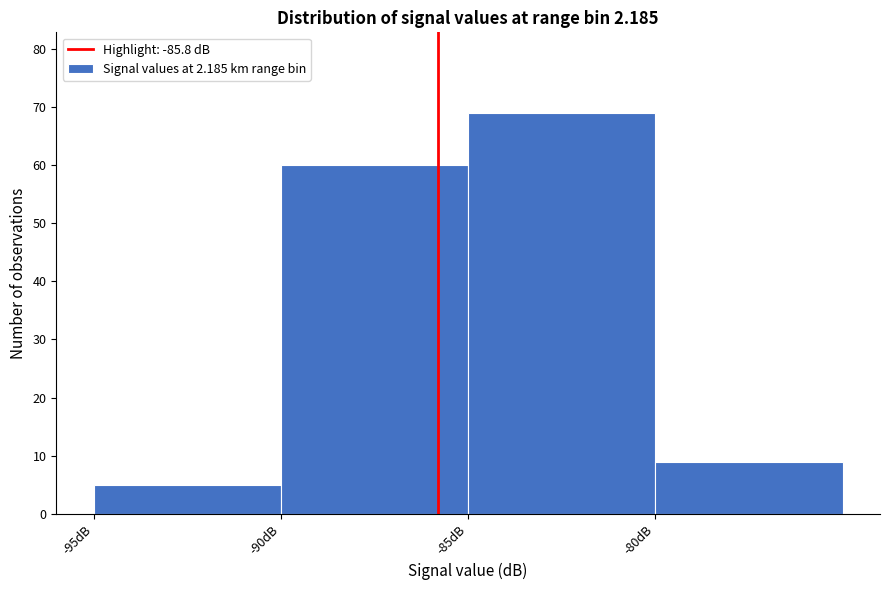

Which range on the x-axis has the tallest bar?

-85 to -80